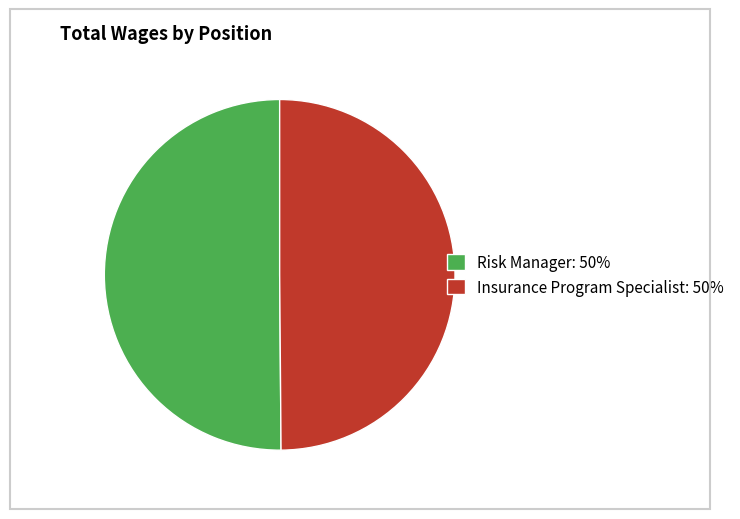

Combined, do Risk Manager: 50% and Insurance Program Specialist: 50% account for over 50%?

Yes